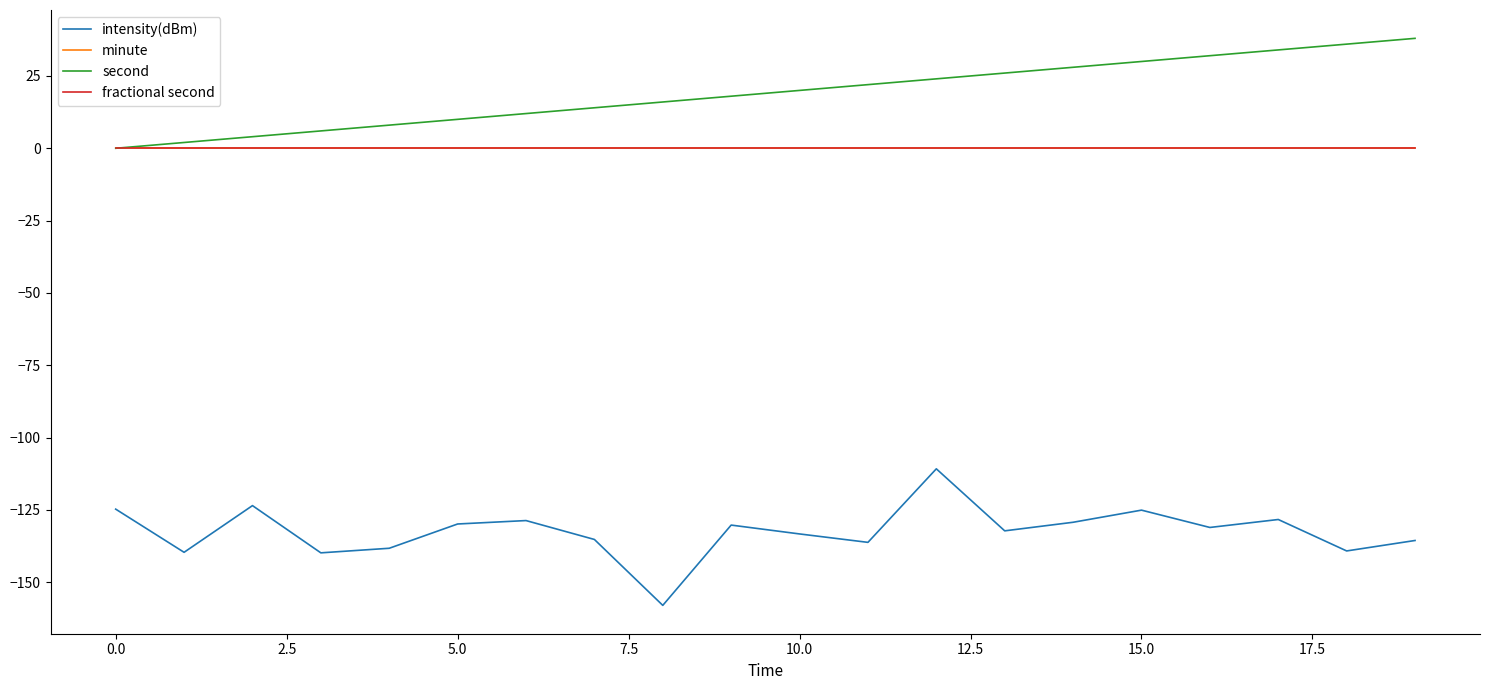

What is the sum of all intensity(dBm) values?

-2649.4